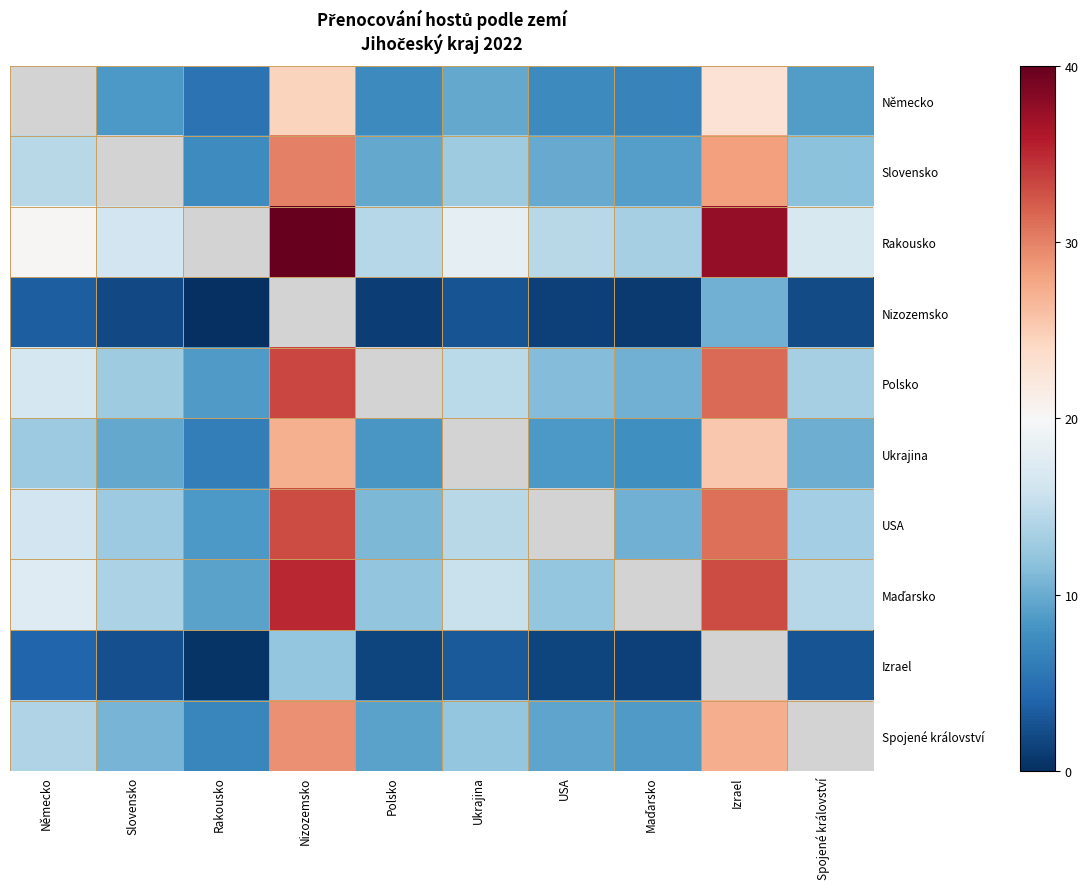

What is the maximum value shown in the chart?

40.0